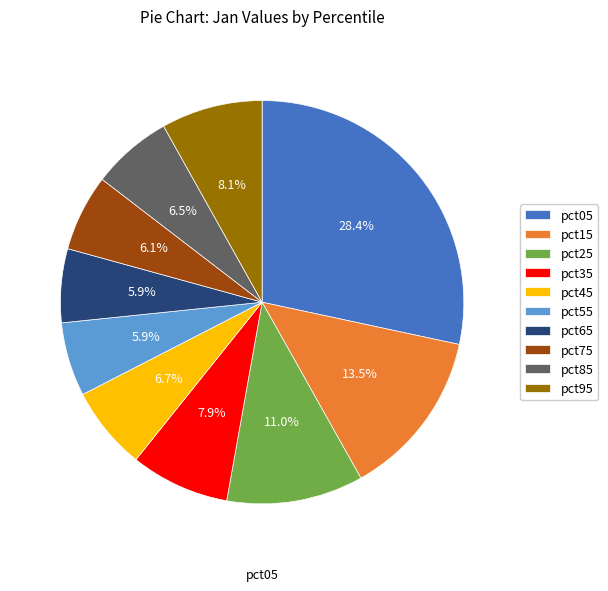

What percentage is NOT represented by pct95?

91.9%